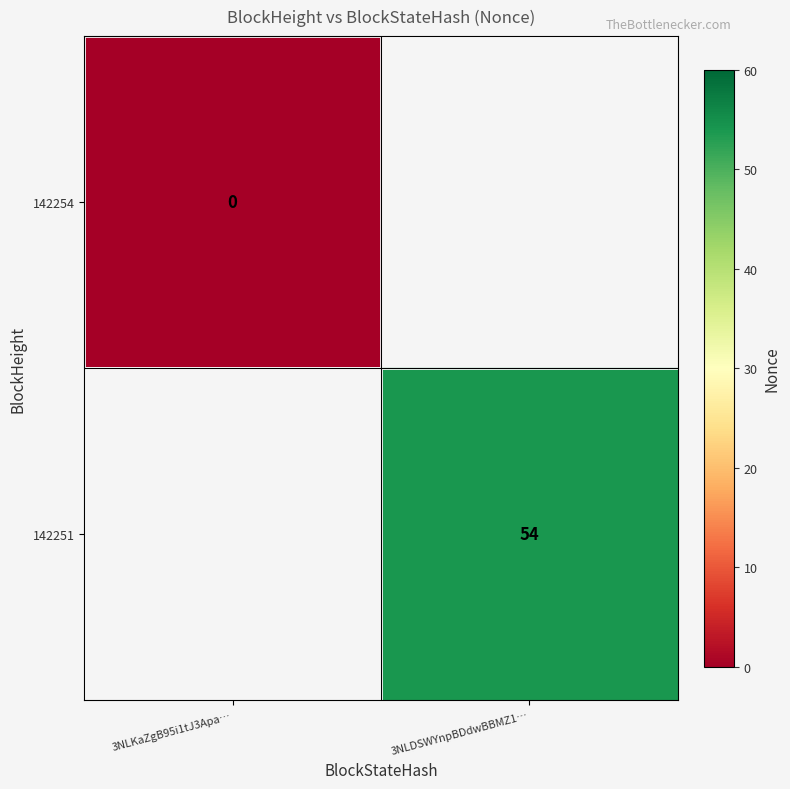

Count the number of categories in the chart.

2